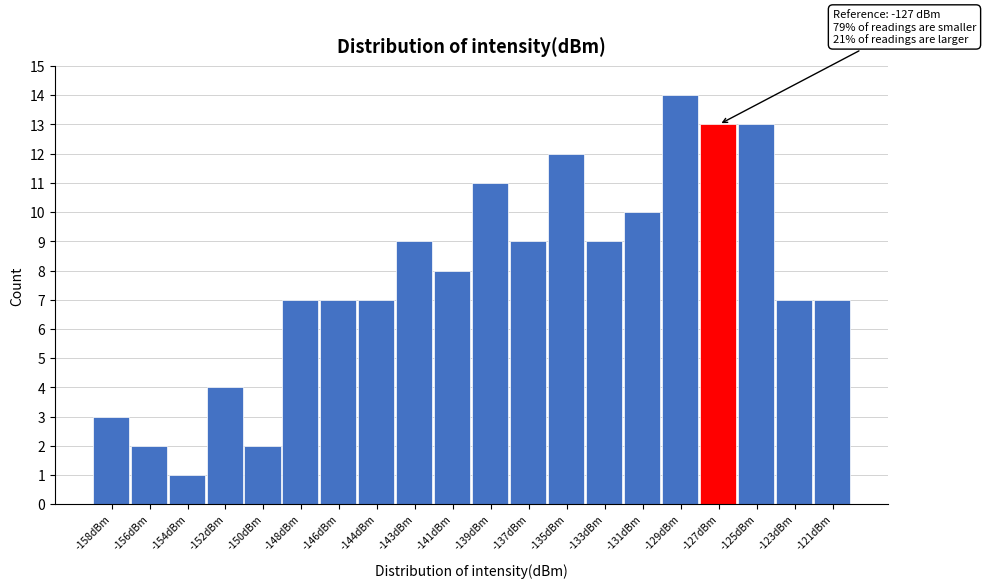

Reading left to right, list all the values displayed in this chart.

-158dBm=3	-156dBm=2	-154dBm=1	-152dBm=4	-150dBm=2	-148dBm=7	-146dBm=7	-144dBm=7	-143dBm=9	-141dBm=8	-139dBm=11	-137dBm=9	-135dBm=12	-133dBm=9	-131dBm=10	-129dBm=14	-127dBm=13	-125dBm=13	-123dBm=7	-121dBm=7